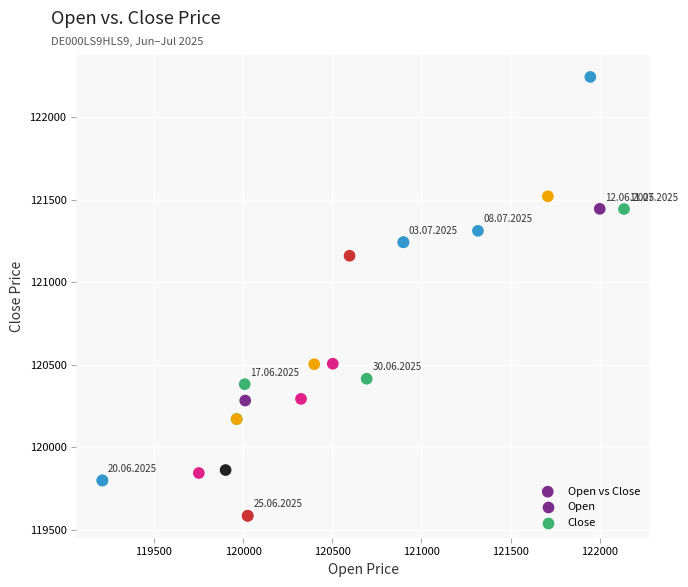

What Y value in the scatter plot is closest to 120915?

121161